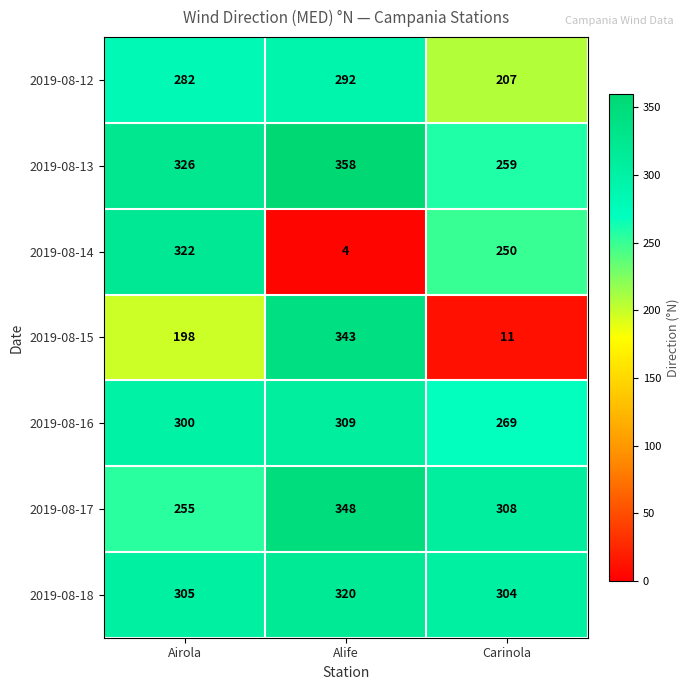

What is the maximum value shown in the chart?

358